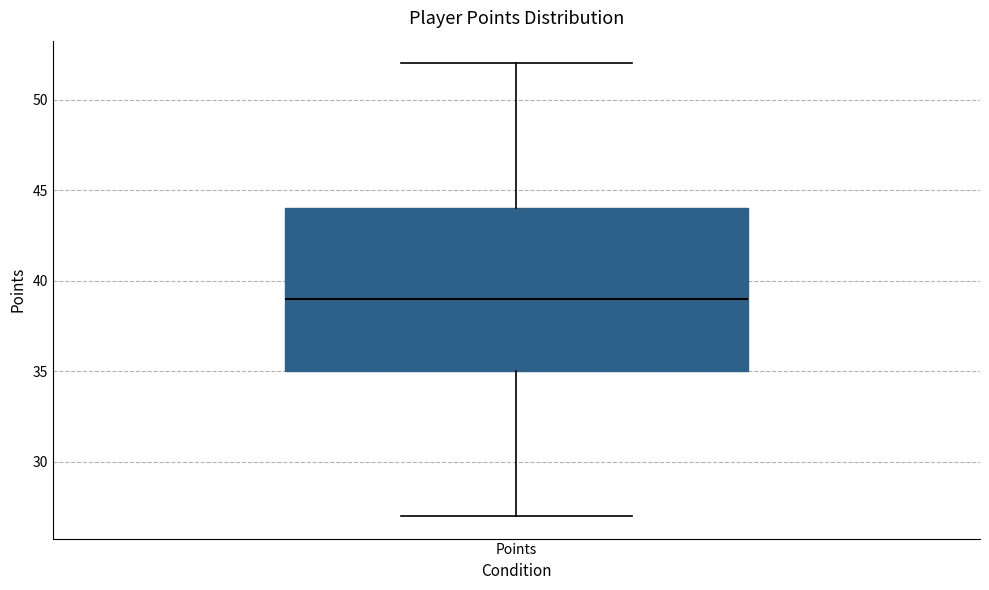

Transcribe this box plot: give where the median line is, the range the box spans, and where the two whiskers end, as read against the y-axis. The values are not printed on the chart, so give them approximately, as read against the axis.

median 39, box 35 to 44, whiskers 27 to 52